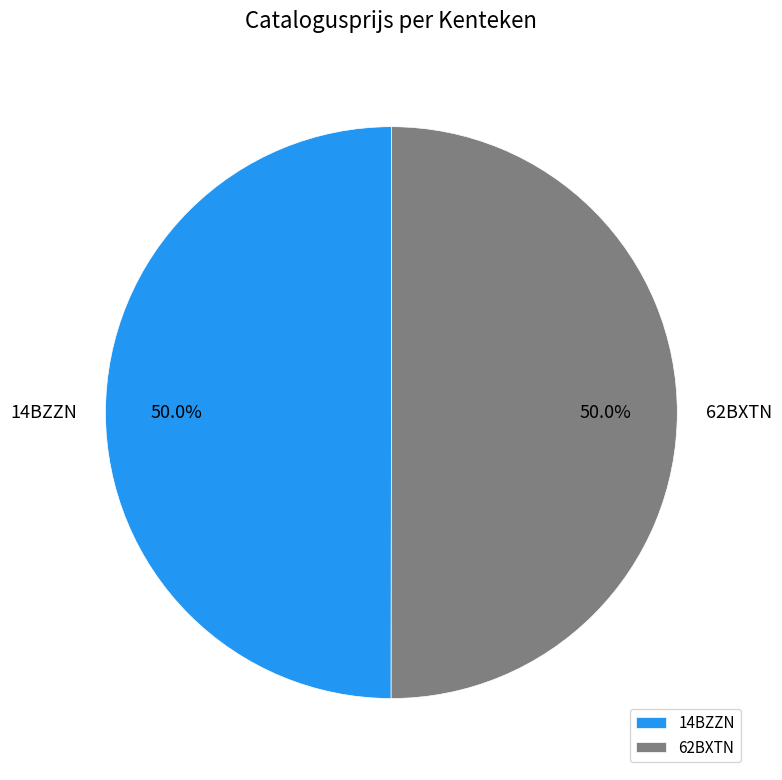

How many slices are in this pie chart?

2